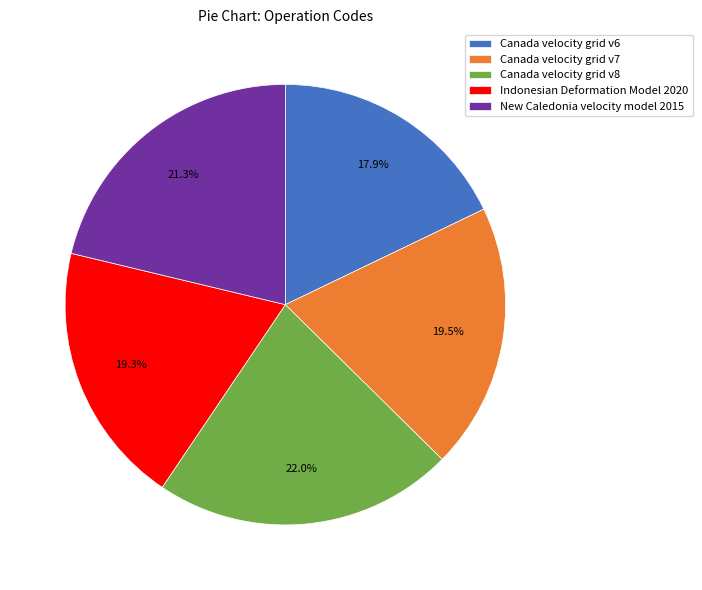

Is Indonesian Deformation Model 2020 the majority of the pie?

No